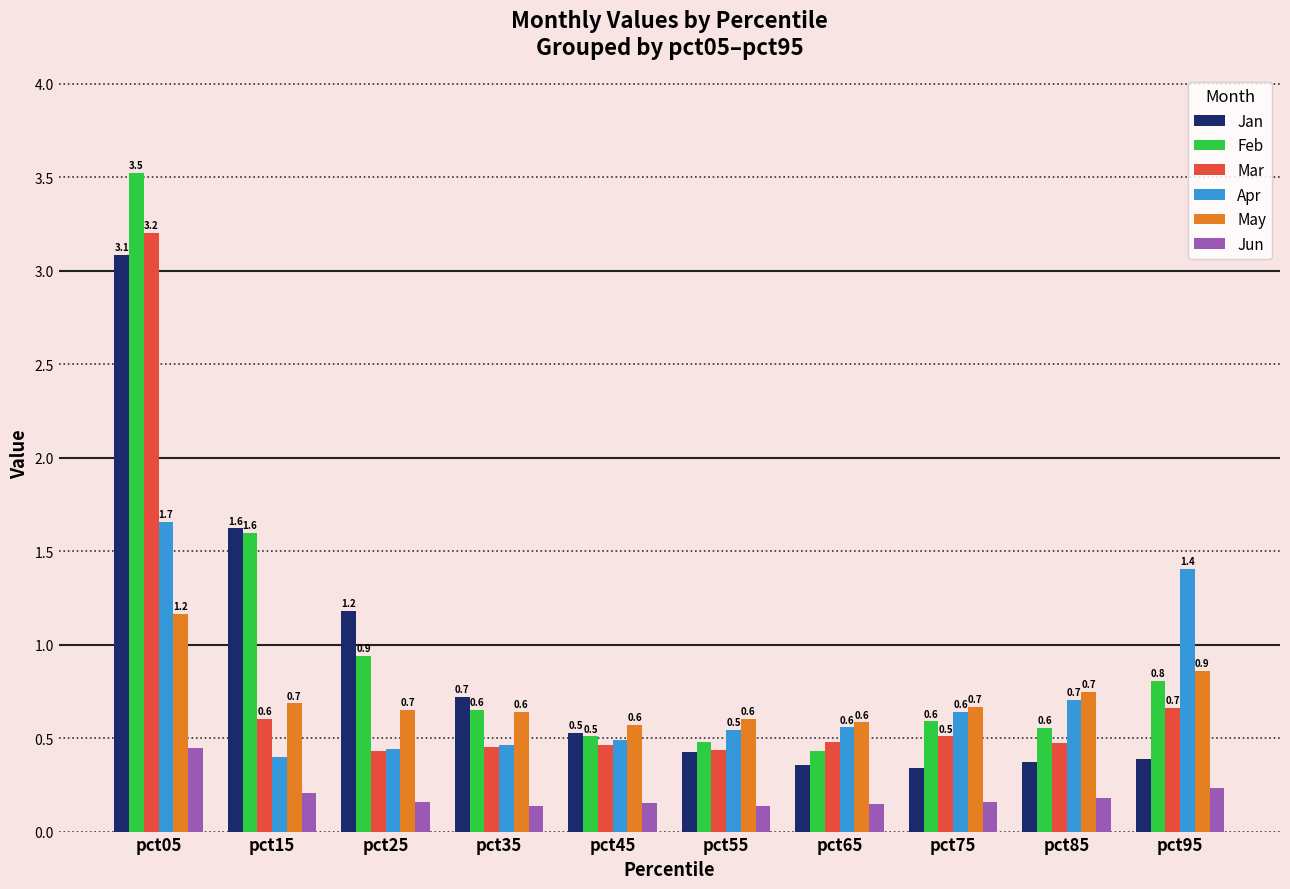

True or false: Mar has a value of 0.5 at pct75.

True